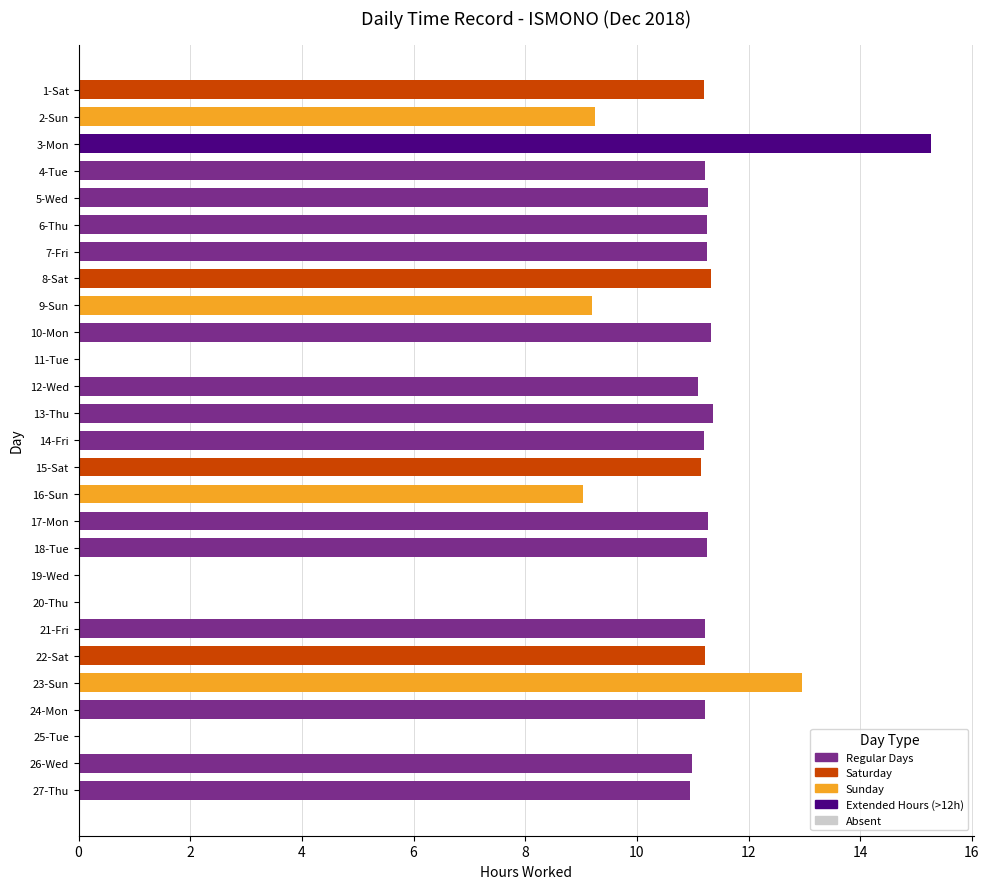

Count the number of data series in this chart.

1